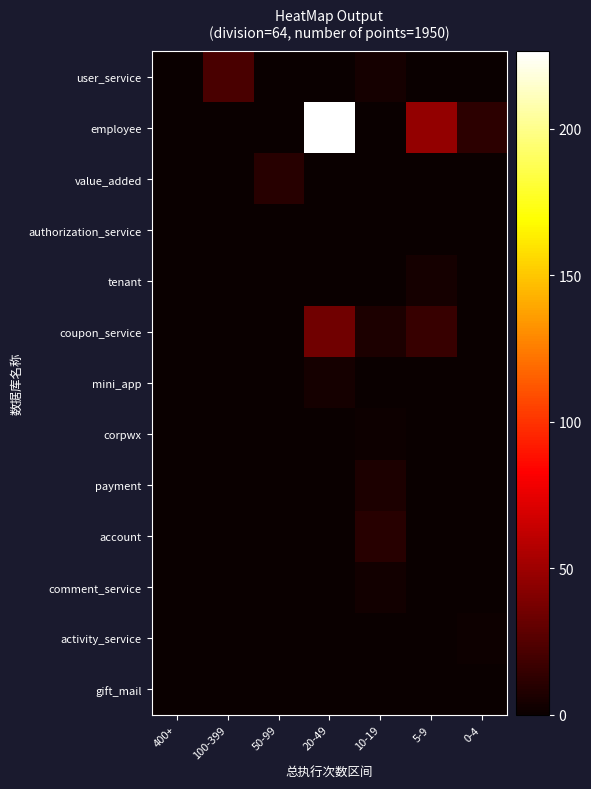

Which series changed the most between 100-399 and 0-4?

user_service